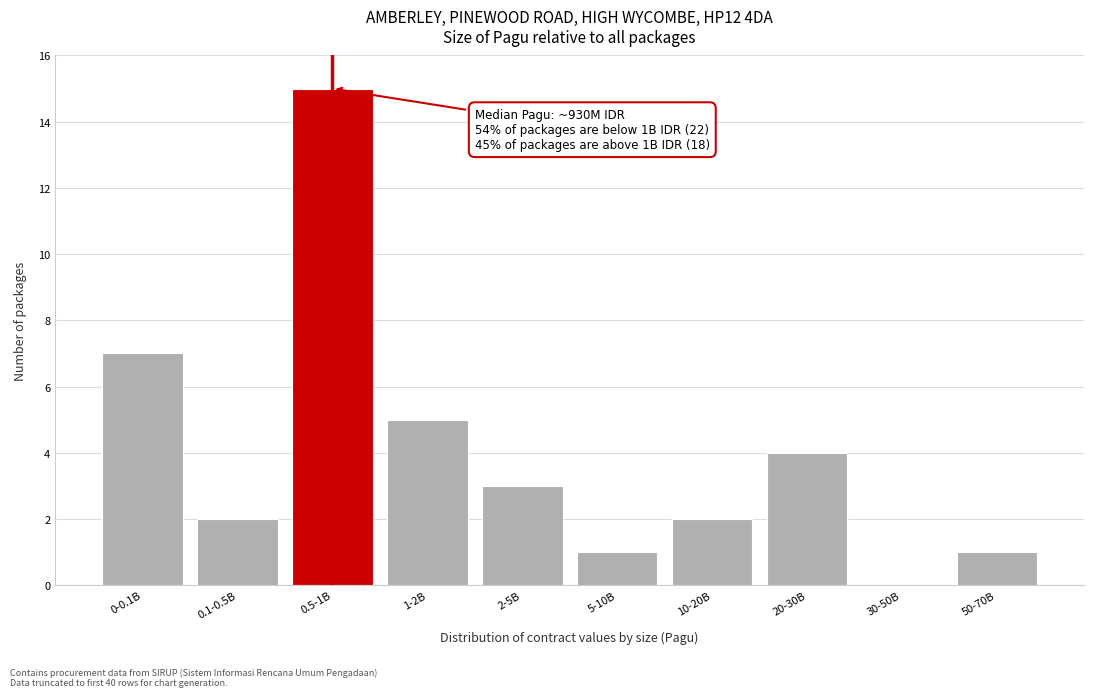

Reading right to left, extract all data points from this chart.

50-70B=1	30-50B=0	20-30B=4	10-20B=2	5-10B=1	2-5B=3	1-2B=5	0.5-1B=15	0.1-0.5B=2	0-0.1B=7